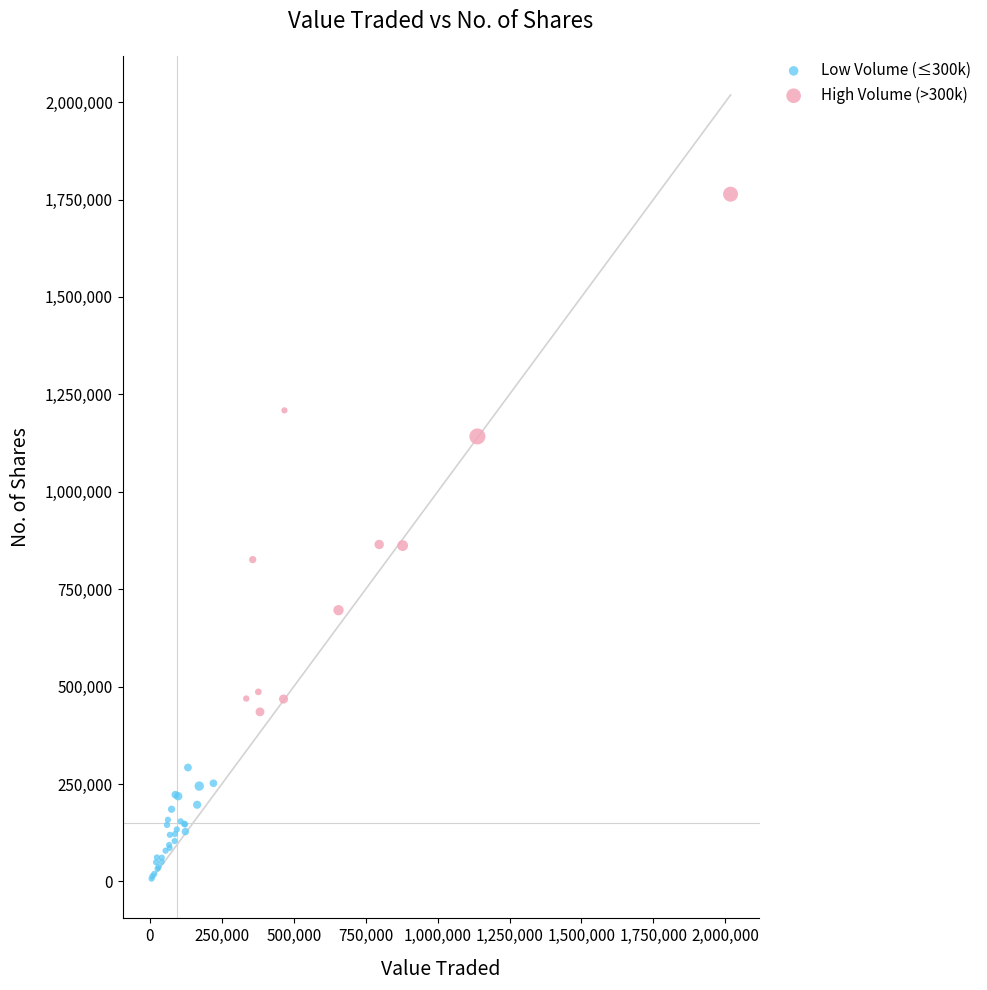

Which series contains the lowest Y value?

Low Volume (≤300k)